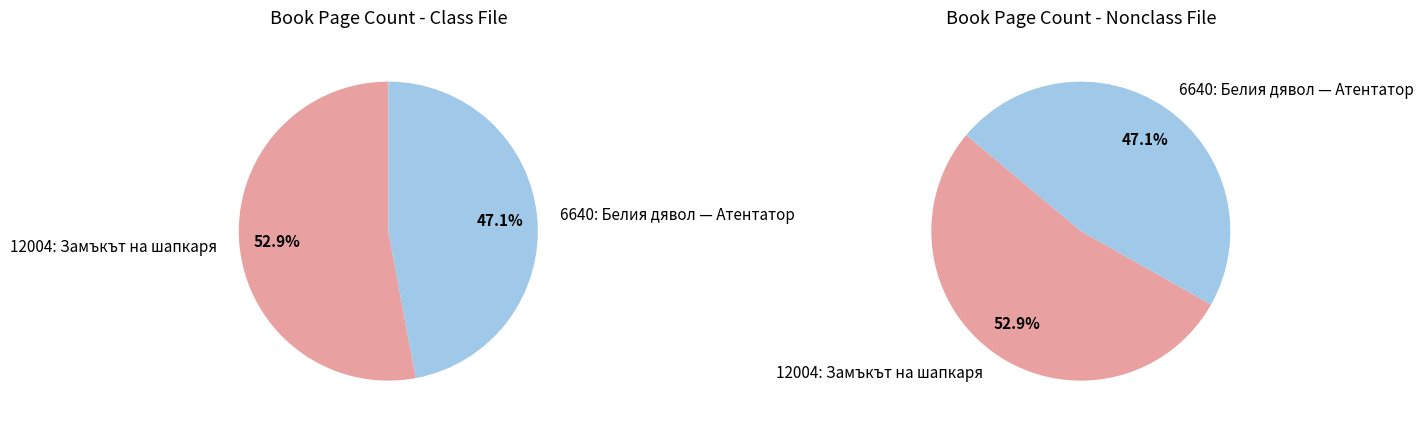

What is the total percentage of 12004: Замъкът на шапкаря and 6640: Белия дявол — Атентатор?

100.0%